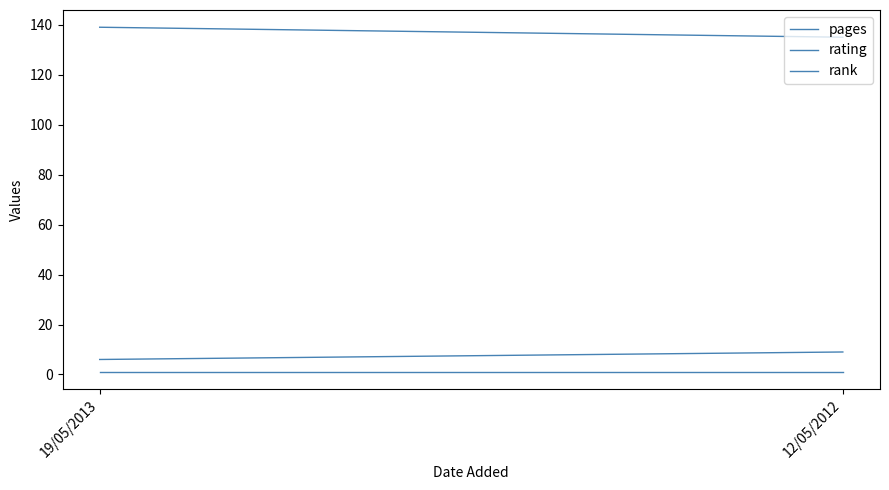

How many series are shown in this chart?

3